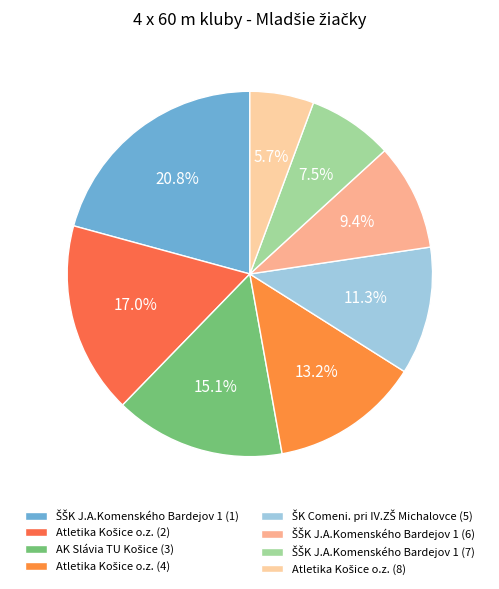

Count the number of slices in the pie.

8